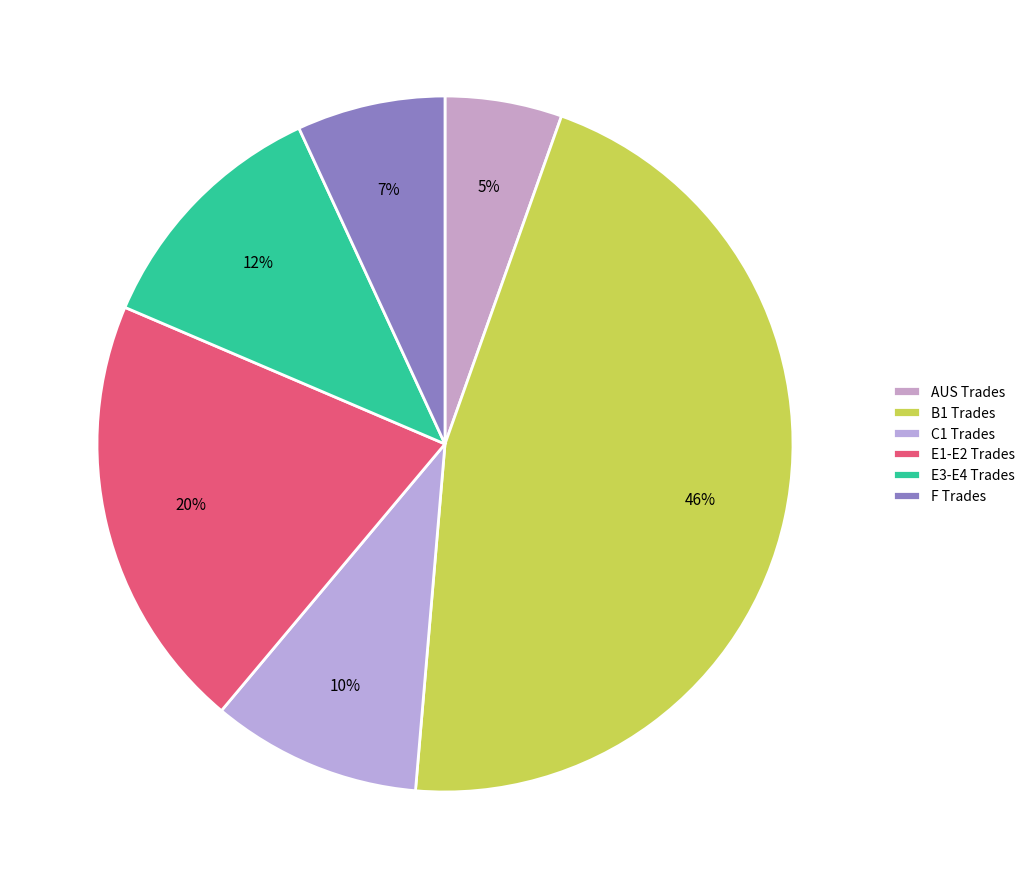

How many segments does this pie chart have?

6